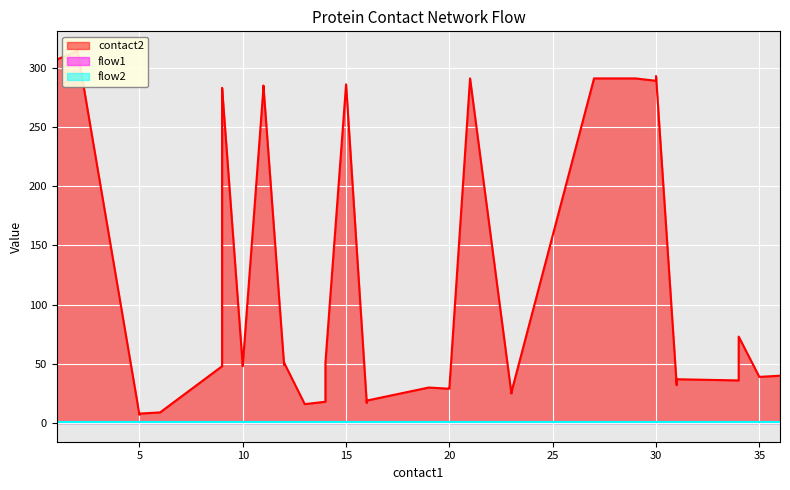

Which category has the highest value in the flow2 series?

1